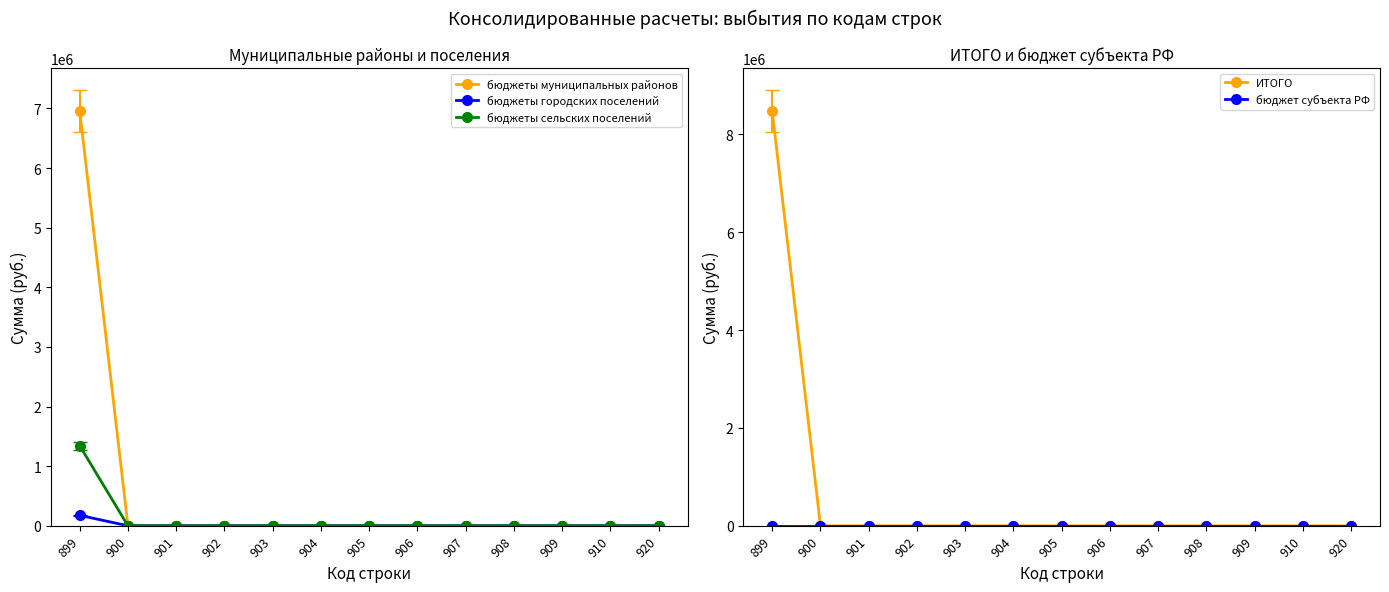

Is the value of бюджет субъекта РФ at 905 greater than the value of ИТОГО at 902?

No